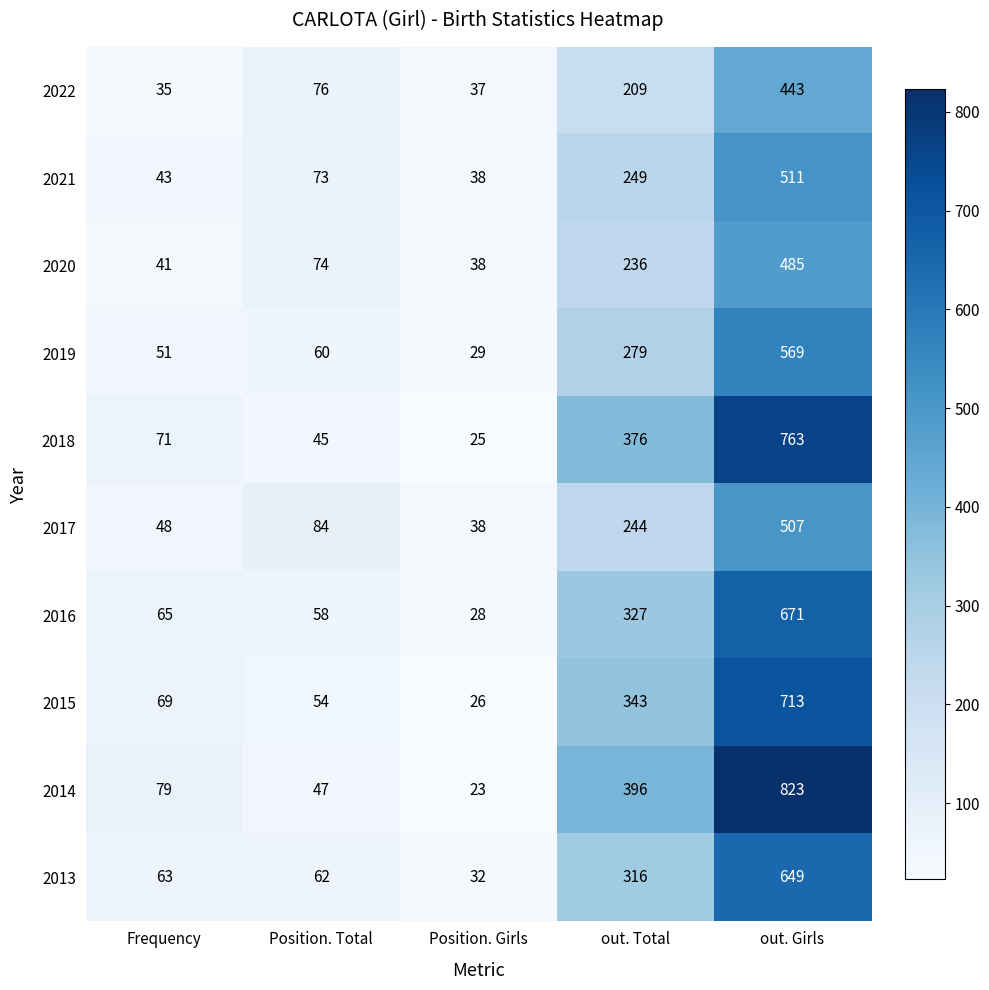

The 2015 series shows 39 at Frequency. True or false?

False